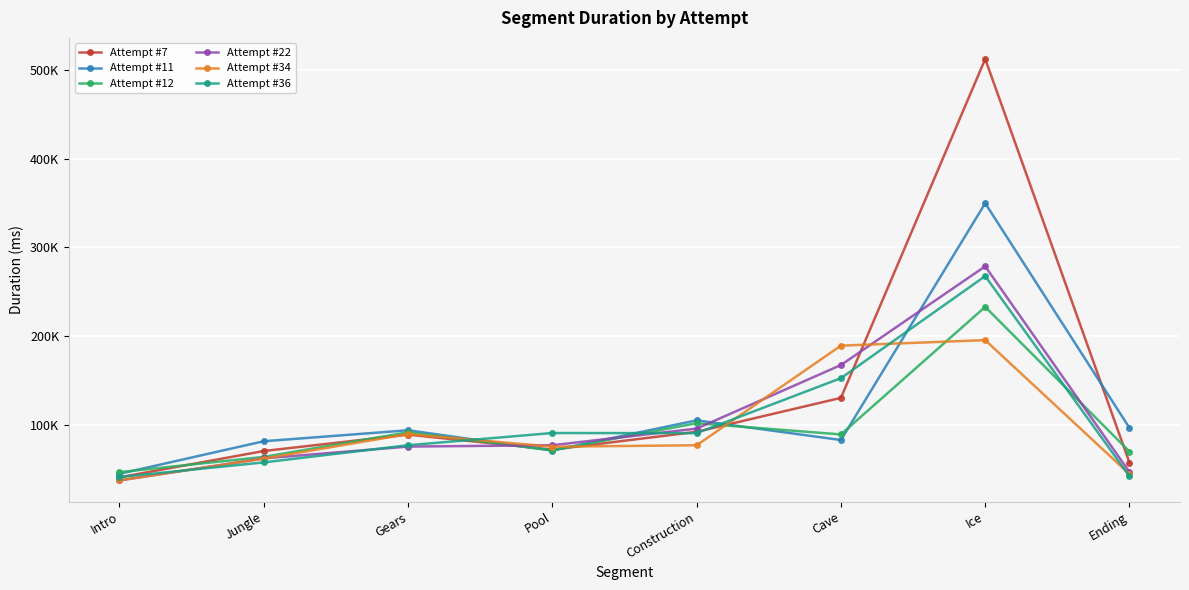

Reading right to left, what are all the values shown in this chart?

Attempt #7: 56977	512346	130091	91812	71720	88642	70157	40480
Attempt #11: 96142	349601	82555	104768	70681	93547	81182	44451
Attempt #12: 69550	232707	88868	101505	70879	91296	63533	46325
Attempt #22: 46319	278477	167131	95419	76681	75163	61854	36958
Attempt #34: 44050	195223	189003	76643	75031	89275	61583	37146
Attempt #36: 41627	267444	152326	90308	90453	76685	57327	40792